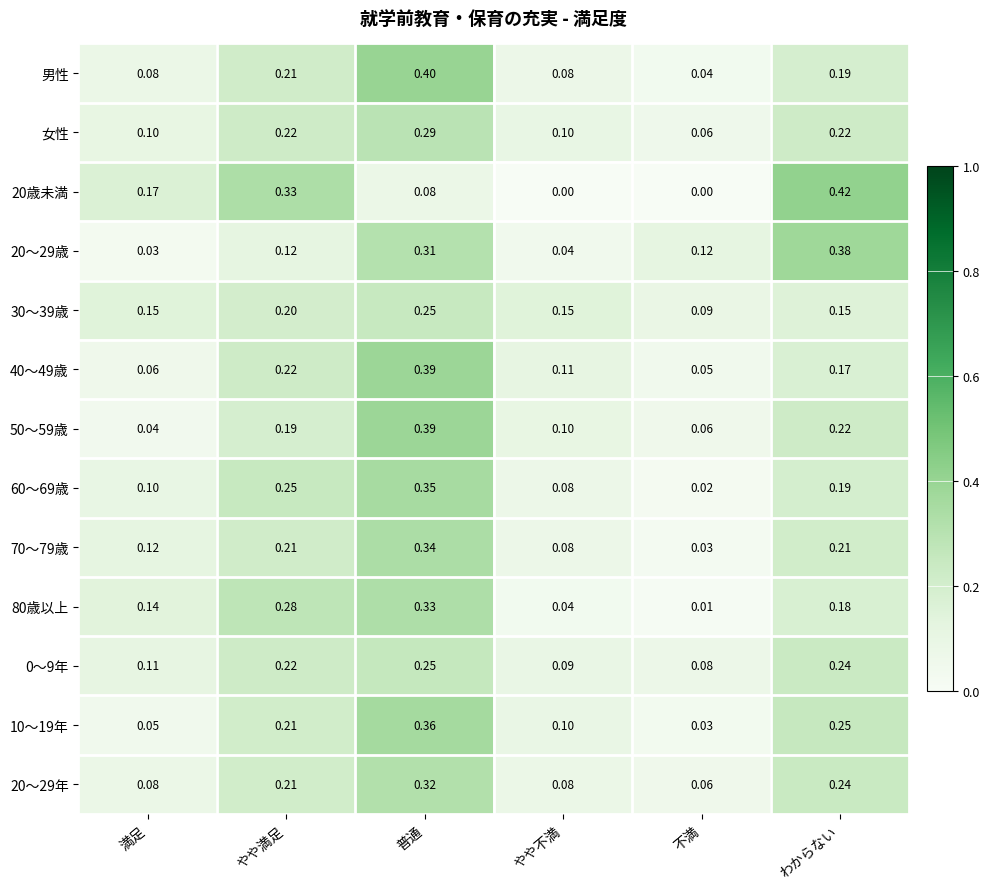

Where is 80歳以上 nearest to the value 0?

不満